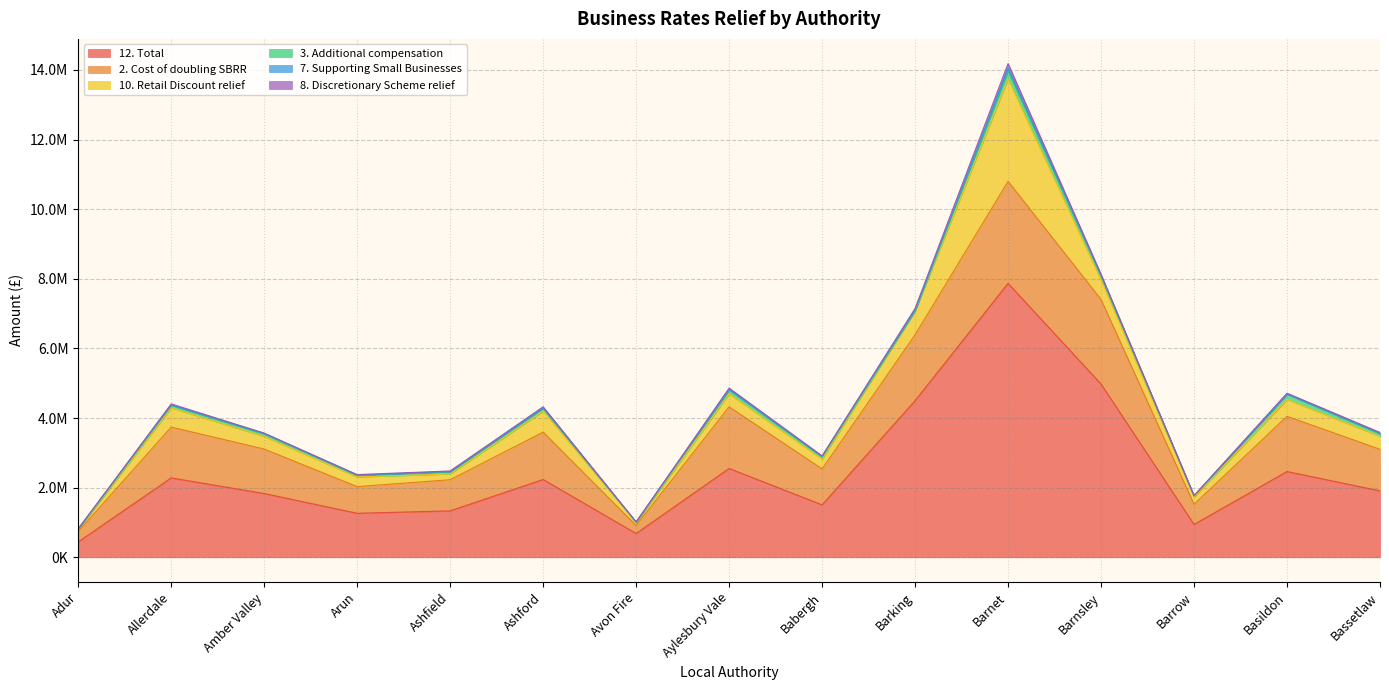

Which series has the widest spread of values?

12. Total